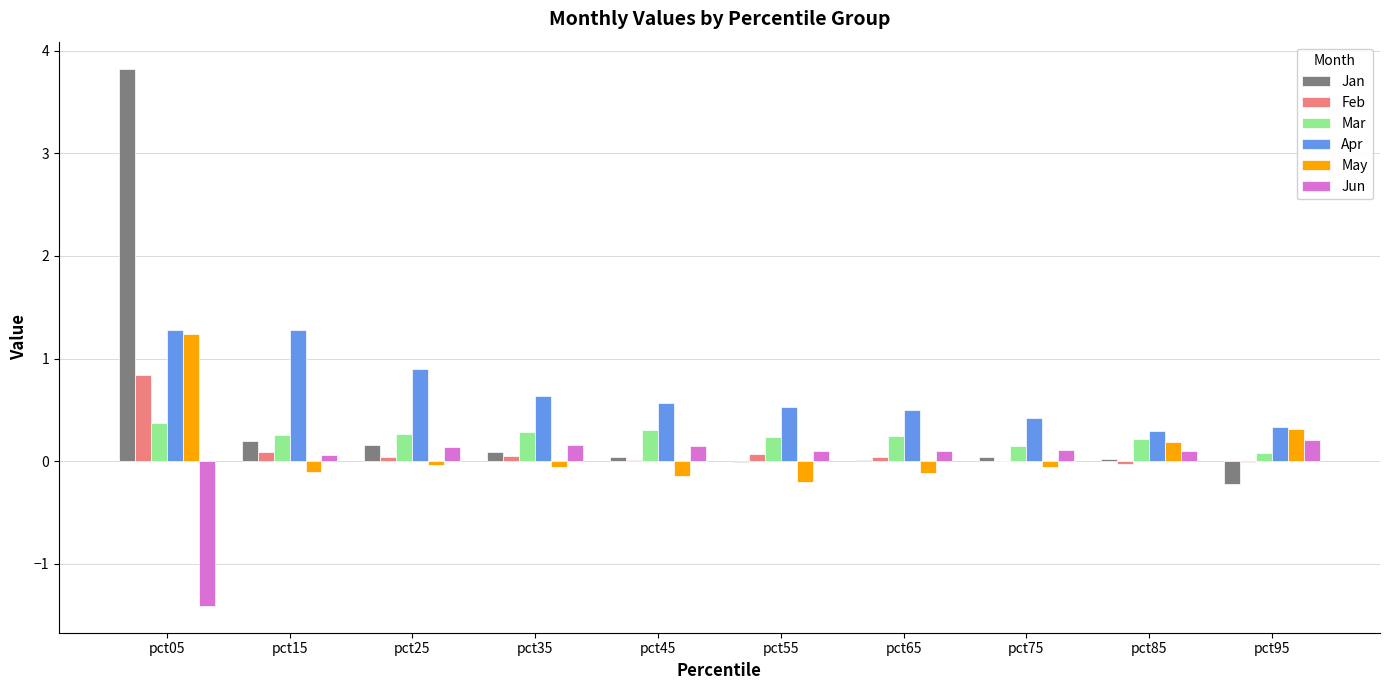

What is the sum of all May values?

1.0